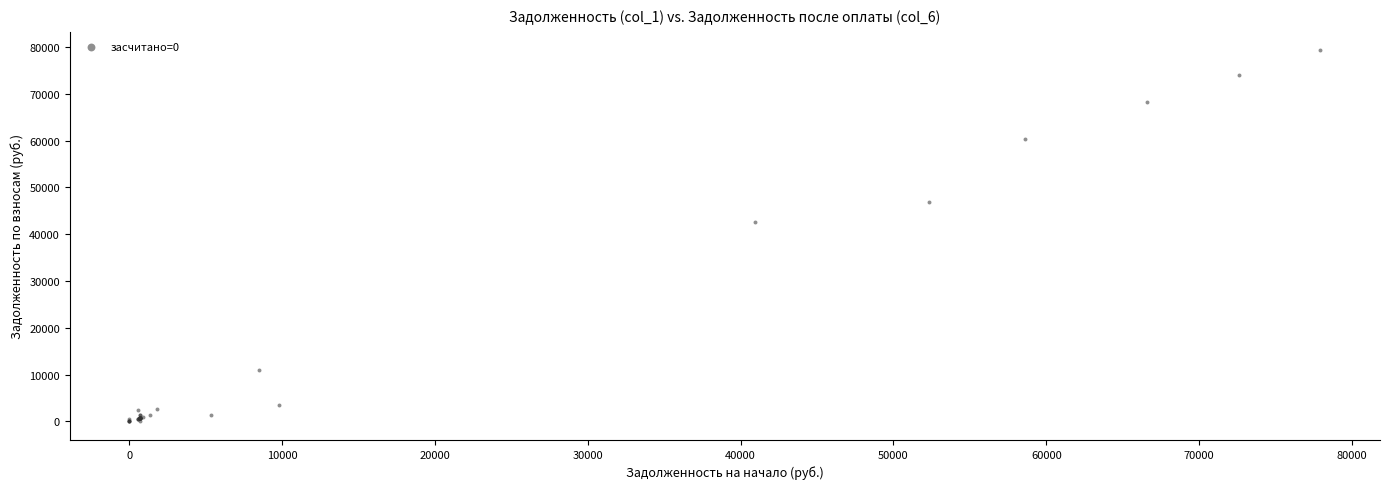

What Y value in the scatter plot is closest to 39631?

42509.3